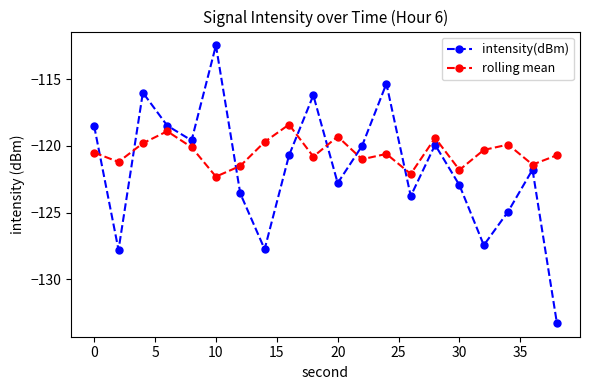

Rank the series by their maximum value, from lowest to highest.

rolling mean, intensity(dBm)